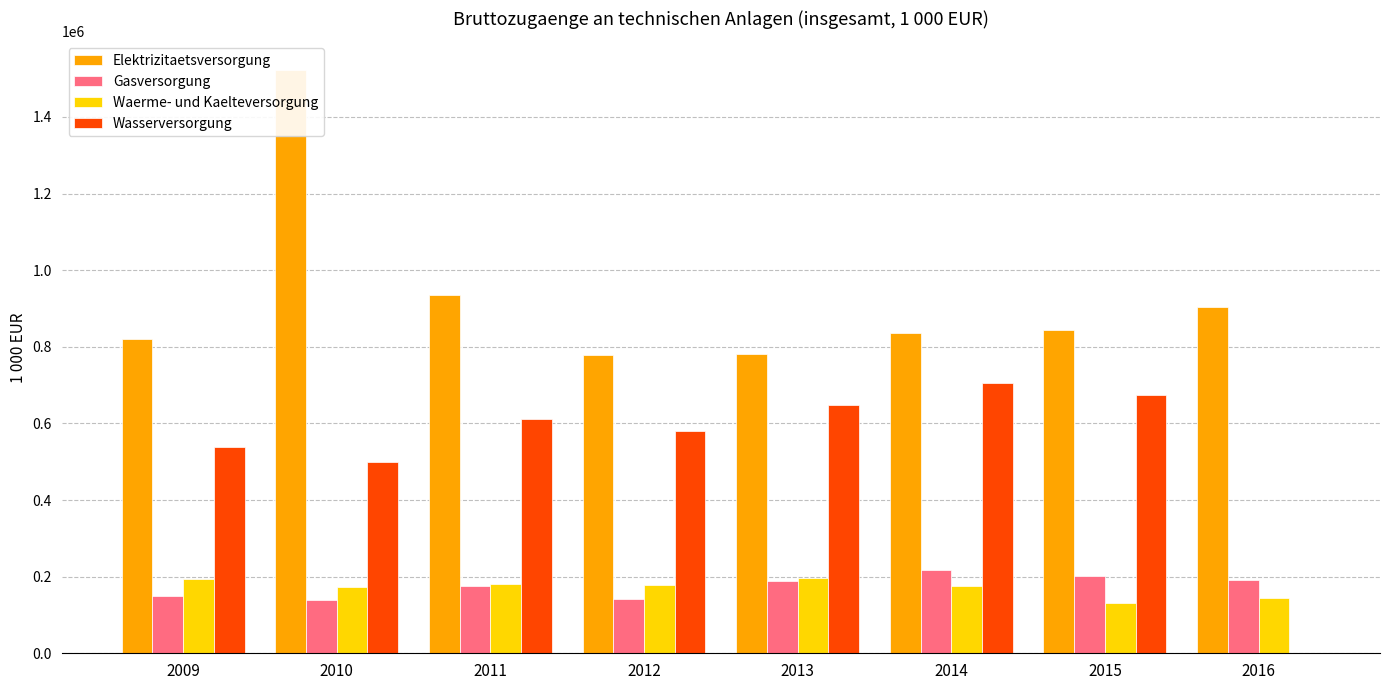

At which label does Gasversorgung first exceed 187415?

2014